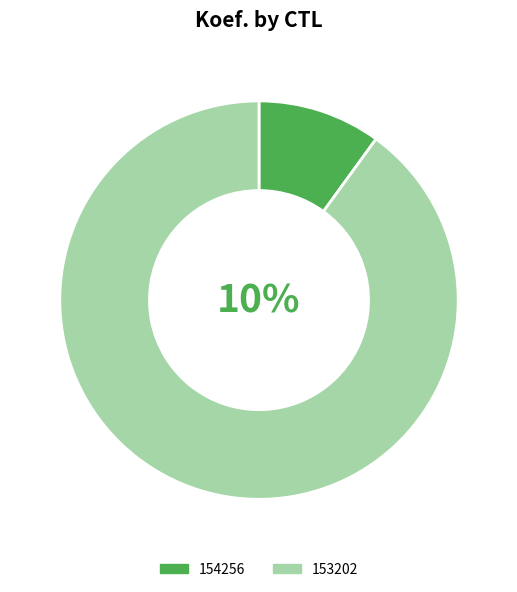

Count the number of slices in the pie.

2